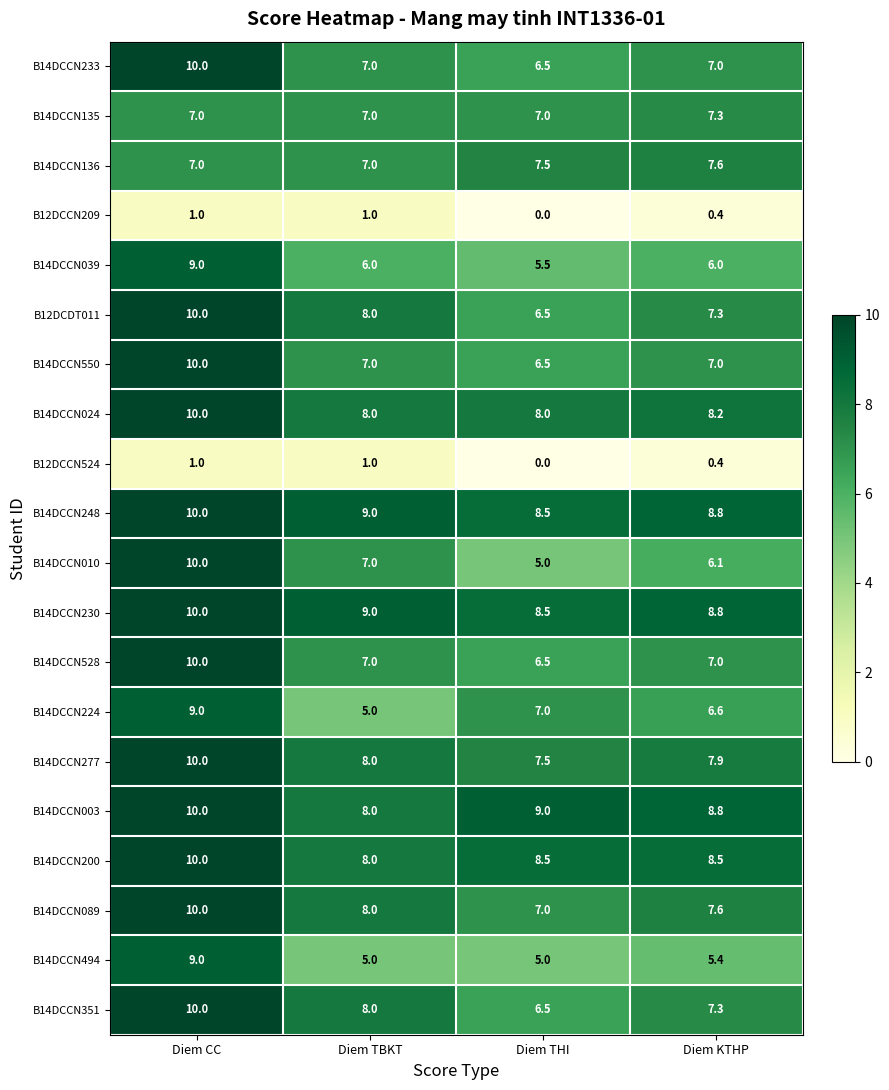

Count the B12DCCN524 values in the range 0 to 1.

4